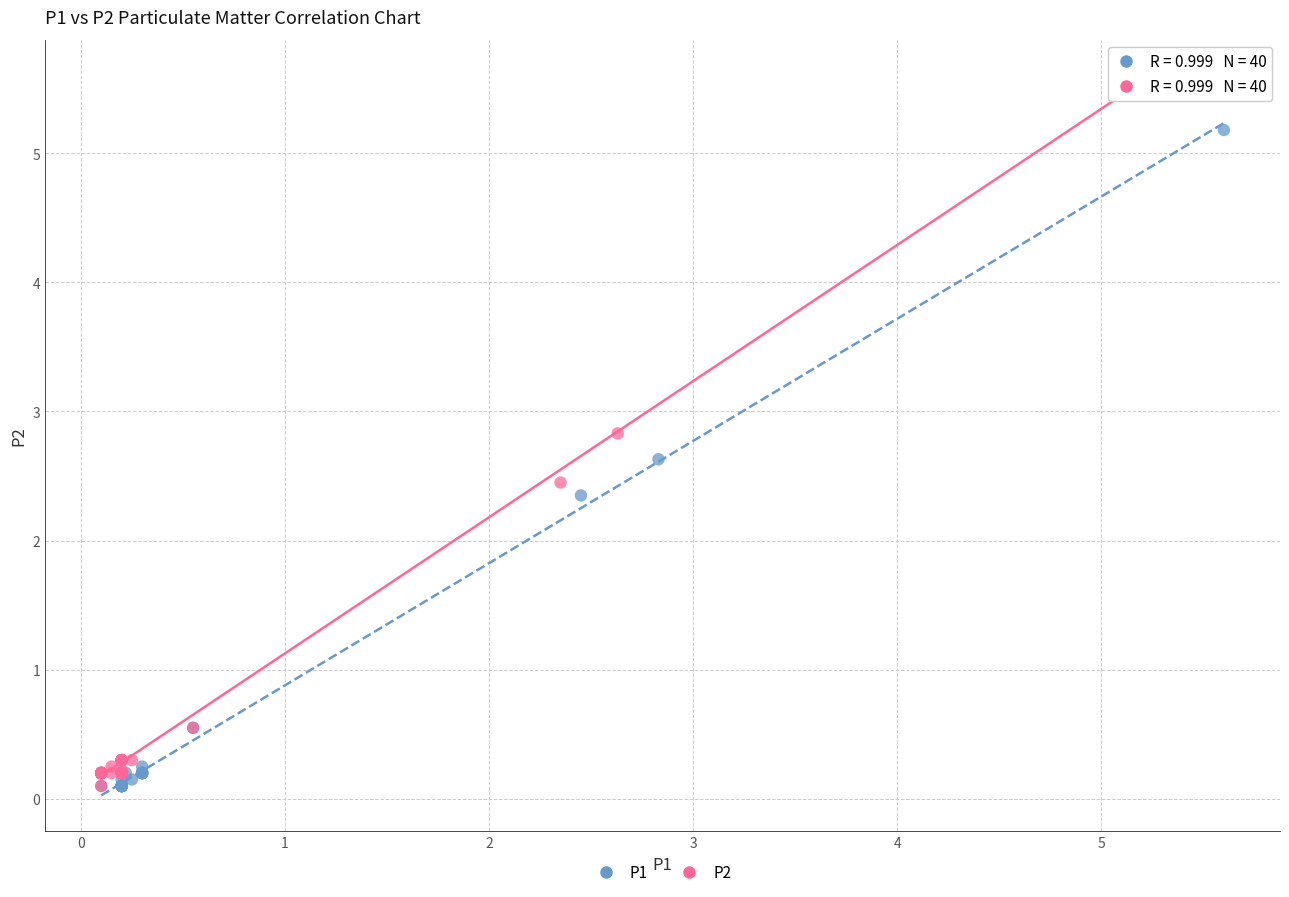

Which series has the largest Y range (max minus min)?

P2